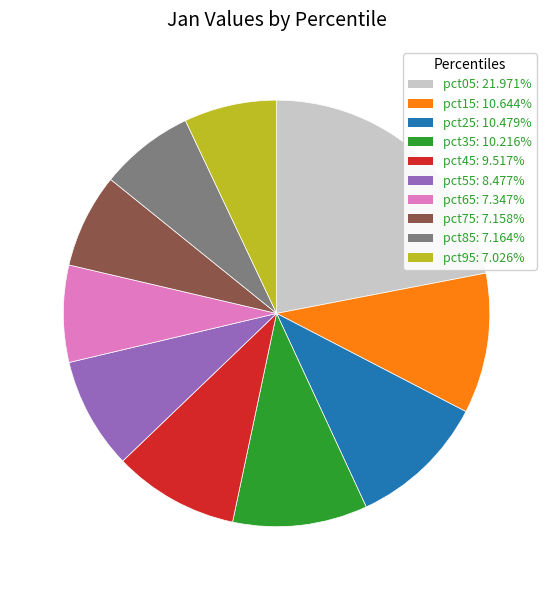

Is the sum of pct35 and pct75 greater than half?

No